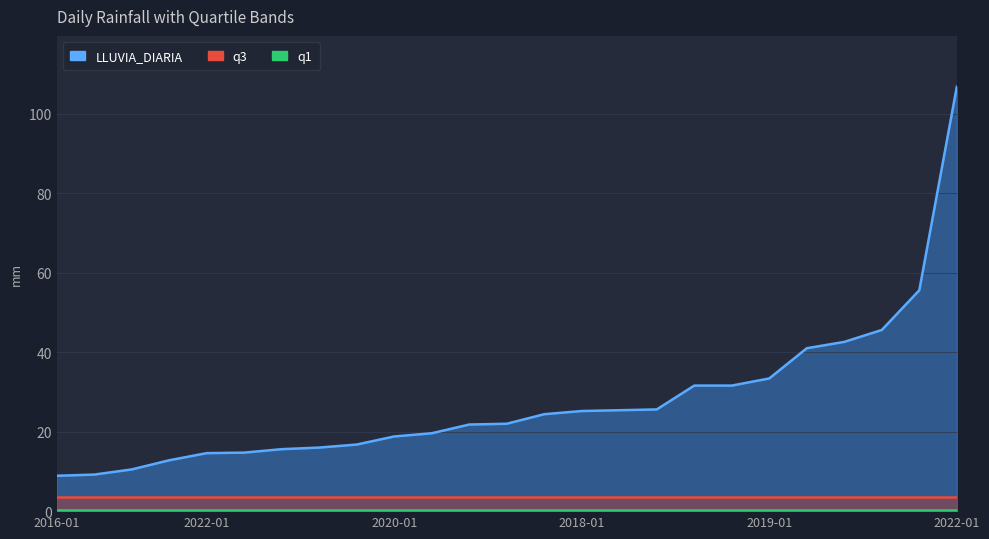

Which category has the lowest value in the q1 series?

2016-01-17